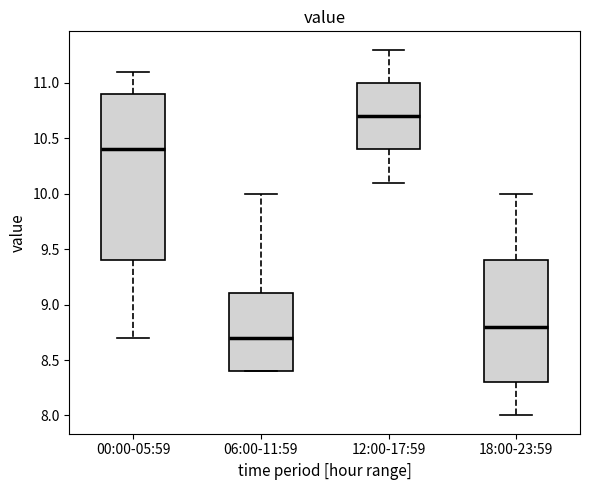

Which box's median line is the lowest?

06:00-11:59